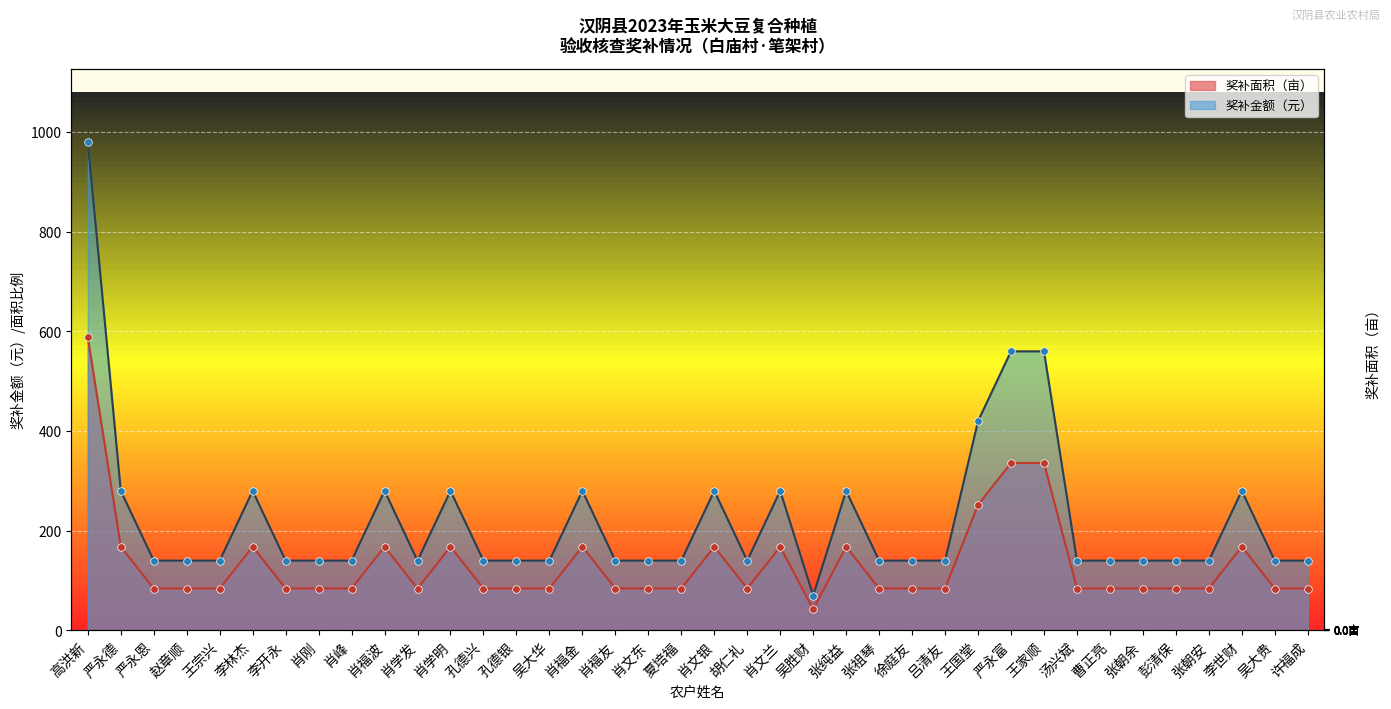

What are all the series names shown in the legend?

奖补面积（亩）, 奖补金额（元）